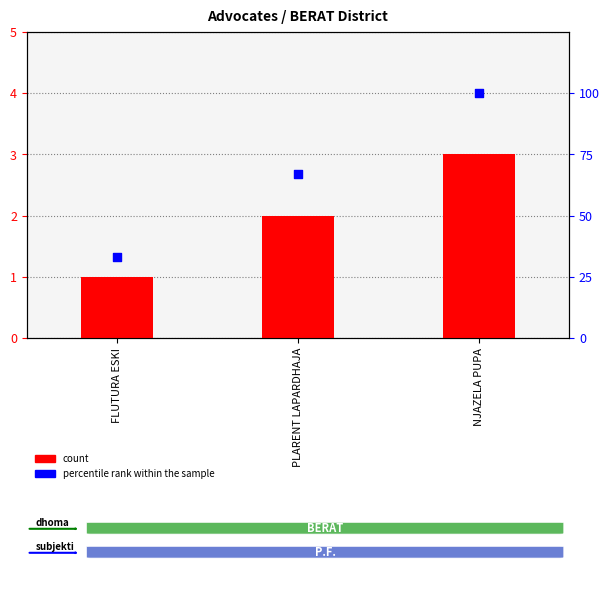

What is the total value across all series at PLARENT LAPARDHAJA?

69